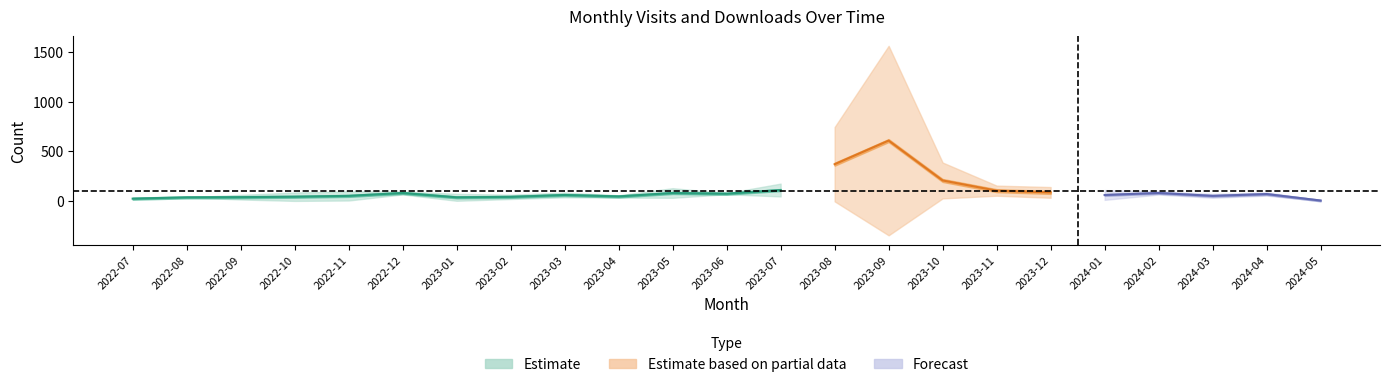

What is the sum of the monthly_download_resource values at 2022-11 and 2023-04?

64